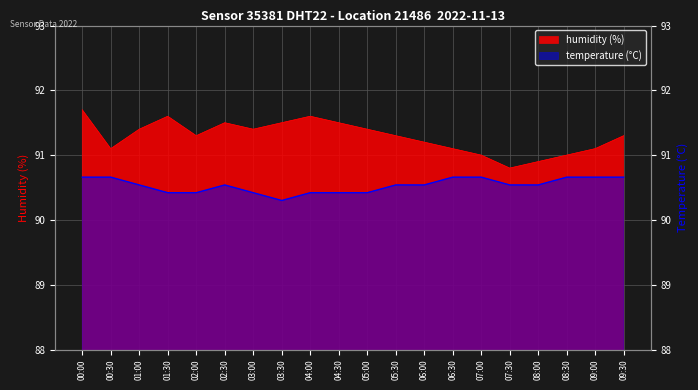

Which series has the largest range (max minus min)?

humidity